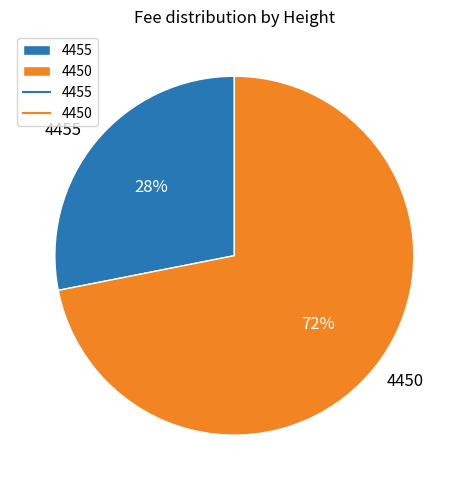

Do 4455 and 4450 together represent more than half of the pie?

Yes